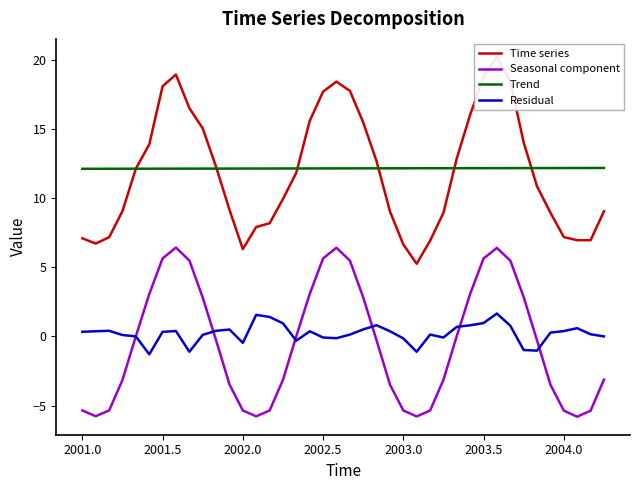

True or false: Trend and Residual intersect in this chart.

False